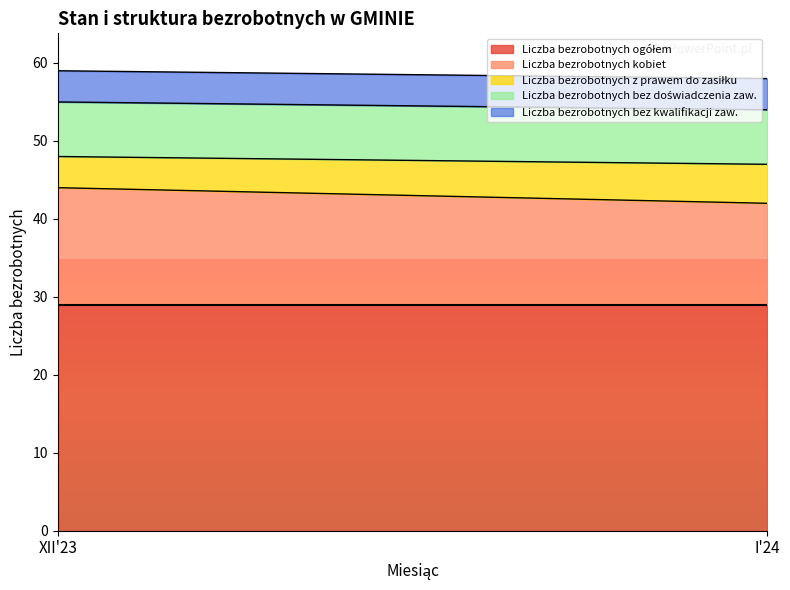

What is the highest value of the Liczba bezrobotnych ogółem series?

29